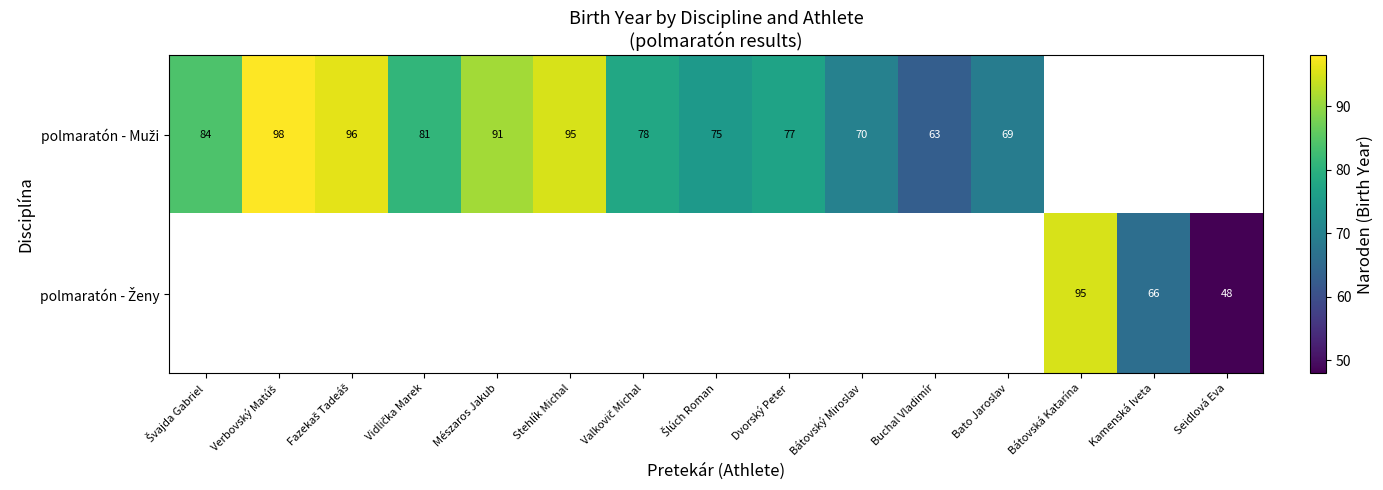

Rank the categories by polmaratón - Muži value from lowest to highest.

Buchal Vladimír, Bato Jaroslav, Bátovský Miroslav, Šlúch Roman, Dvorský Peter, Valkovič Michal, Vidlička Marek, Švajda Gabriel, Mészaros Jakub, Stehlík Michal, Fazekaš Tadeáš, Verbovský Matúš, Bátovská Katarína, Kamenská Iveta, Seidlová Eva